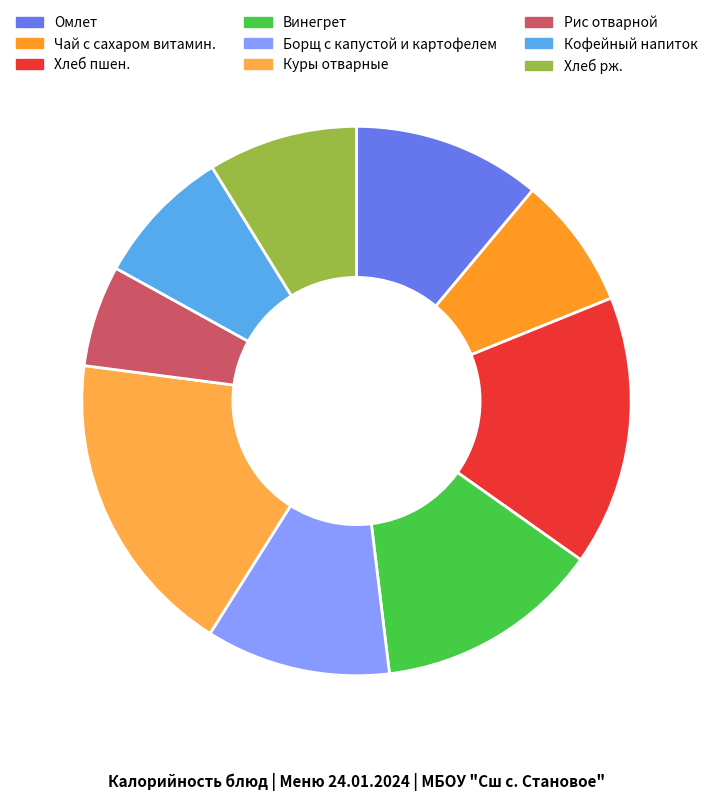

Rank the categories by value from highest to lowest.

Куры отварные, Хлеб пшен., Винегрет, Омлет, Борщ с капустой и картофелем, Хлеб рж., Кофейный напиток, Чай с сахаром витамин., Рис отварной